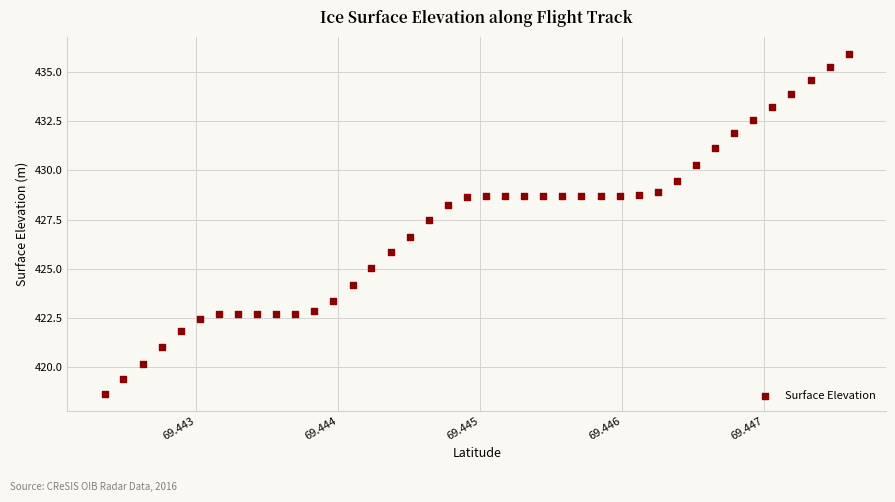

What is the range of Y values (max minus min)?

17.3